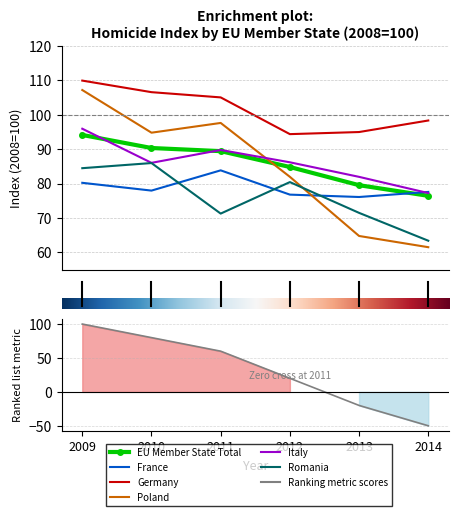

At which category does the chart reach its minimum across all series?

2014